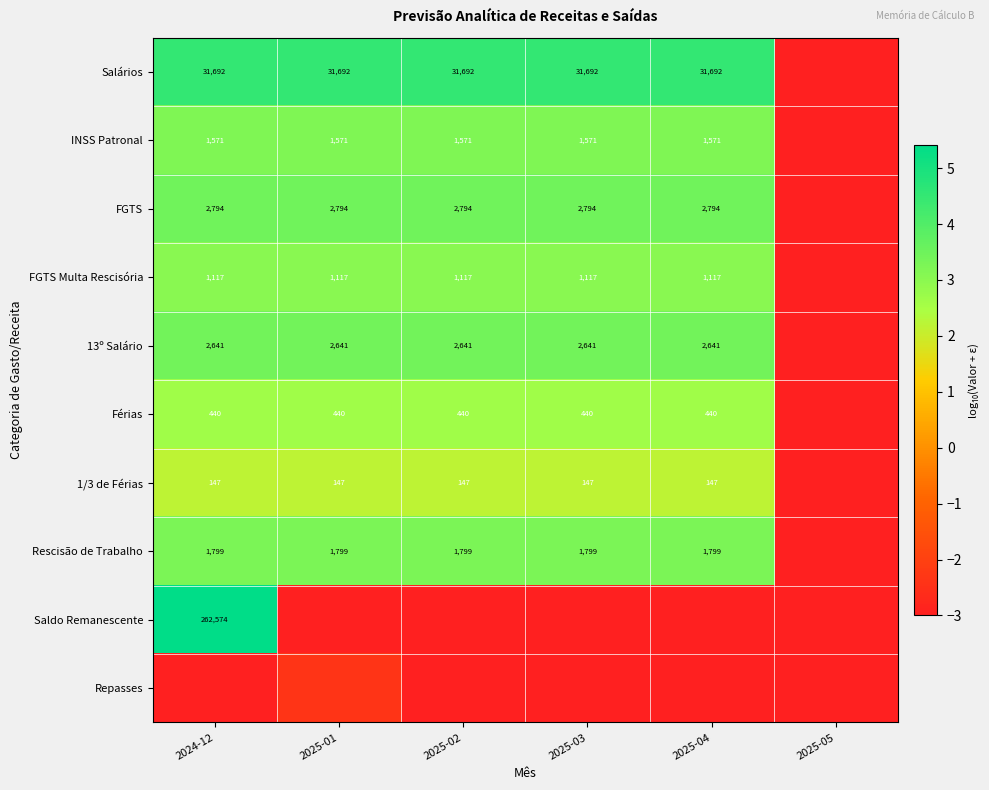

What is the spread (max minus min) of values at 2025-03?

7.5